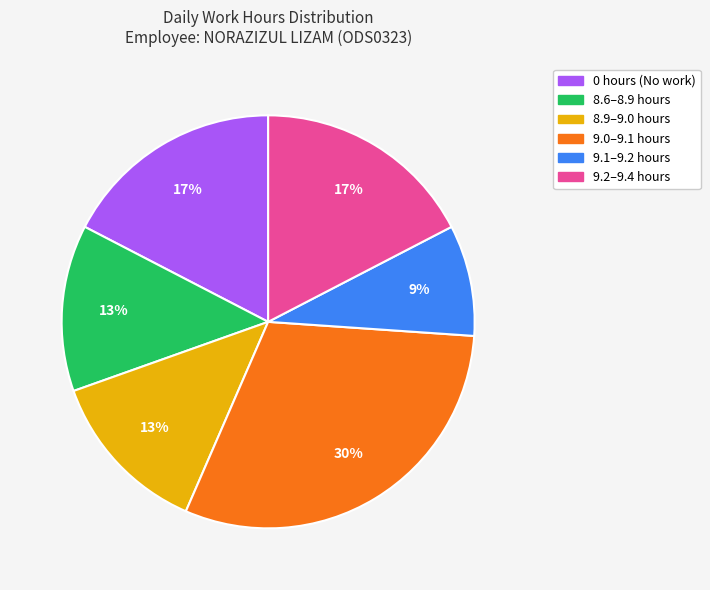

Is there a majority slice in this chart?

No